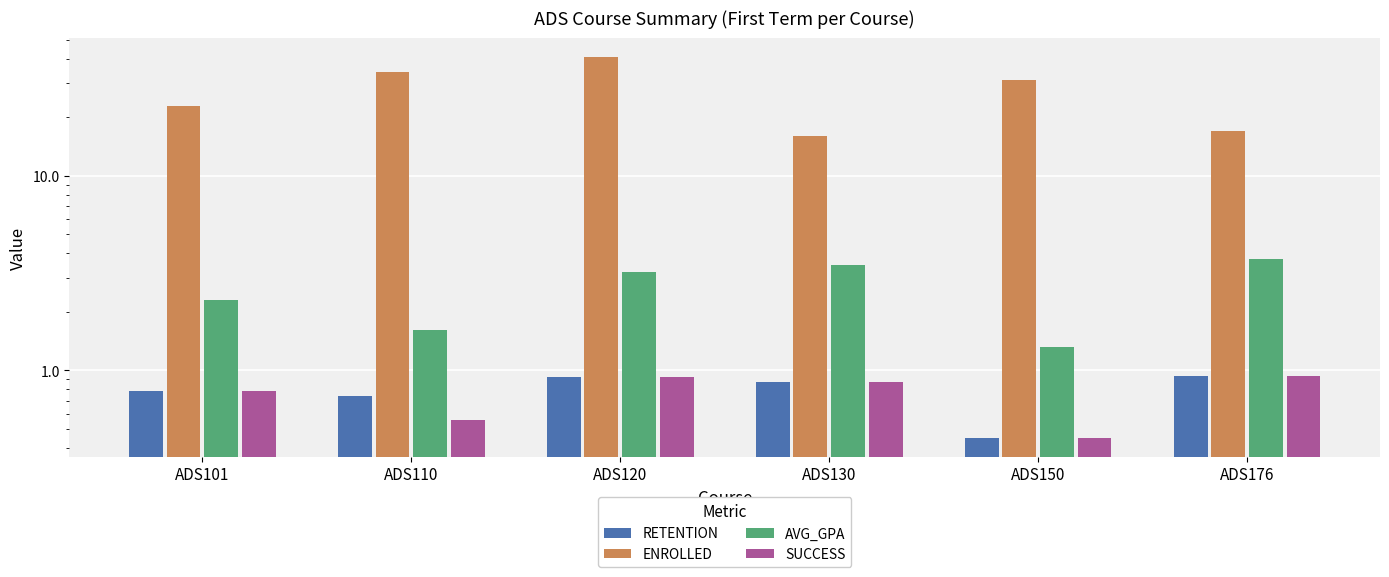

How many data points in AVG_GPA are less than 3?

3